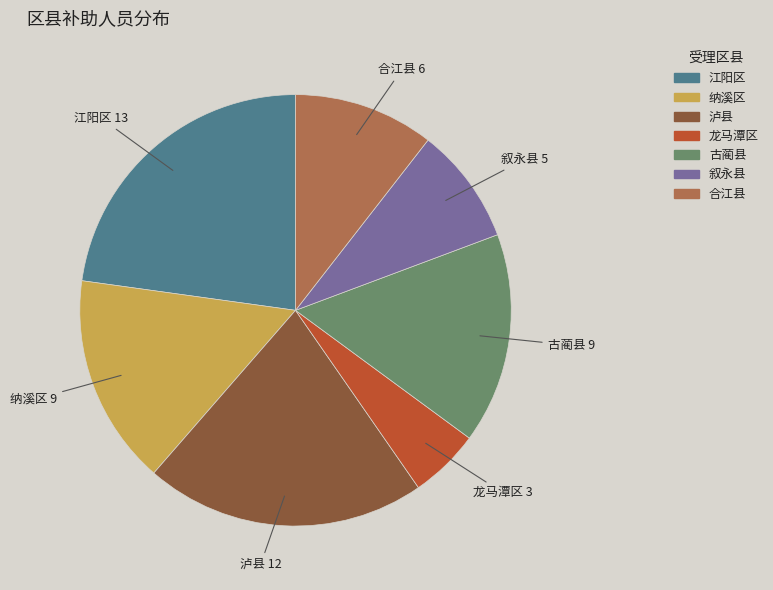

Between 泸县 and 龙马潭区, which is larger?

泸县